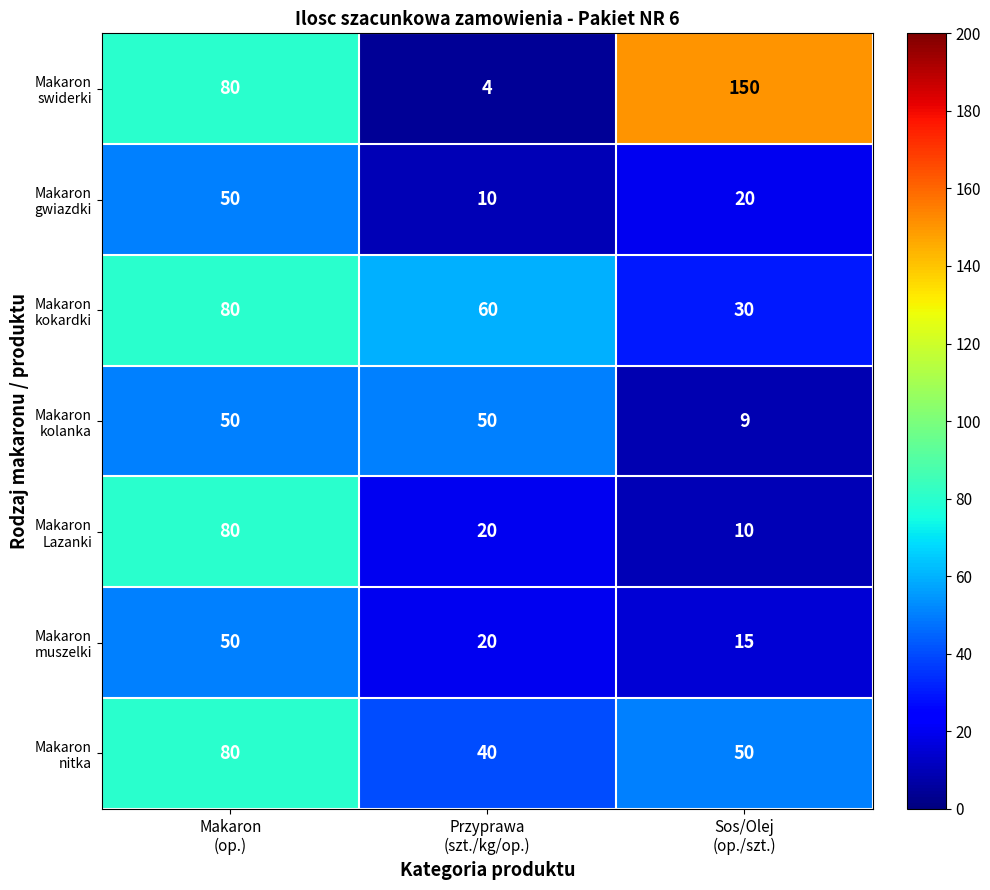

Count the number of categories in the chart.

3